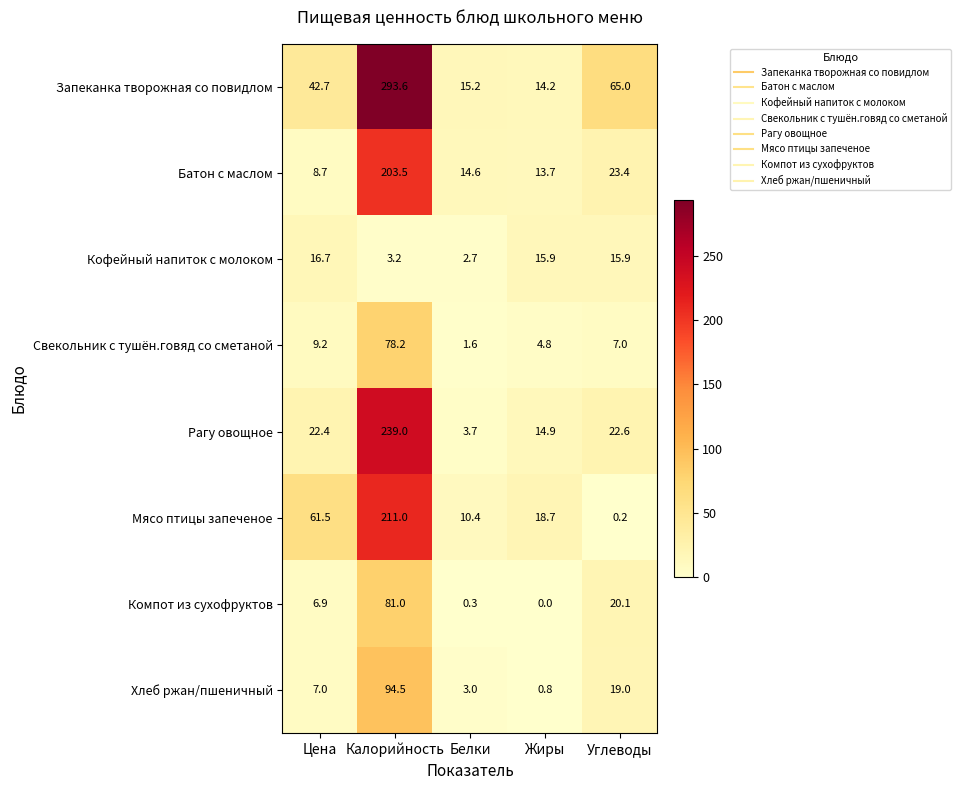

At which label is Запеканка творожная со повидлом closest to 153?

Углеводы